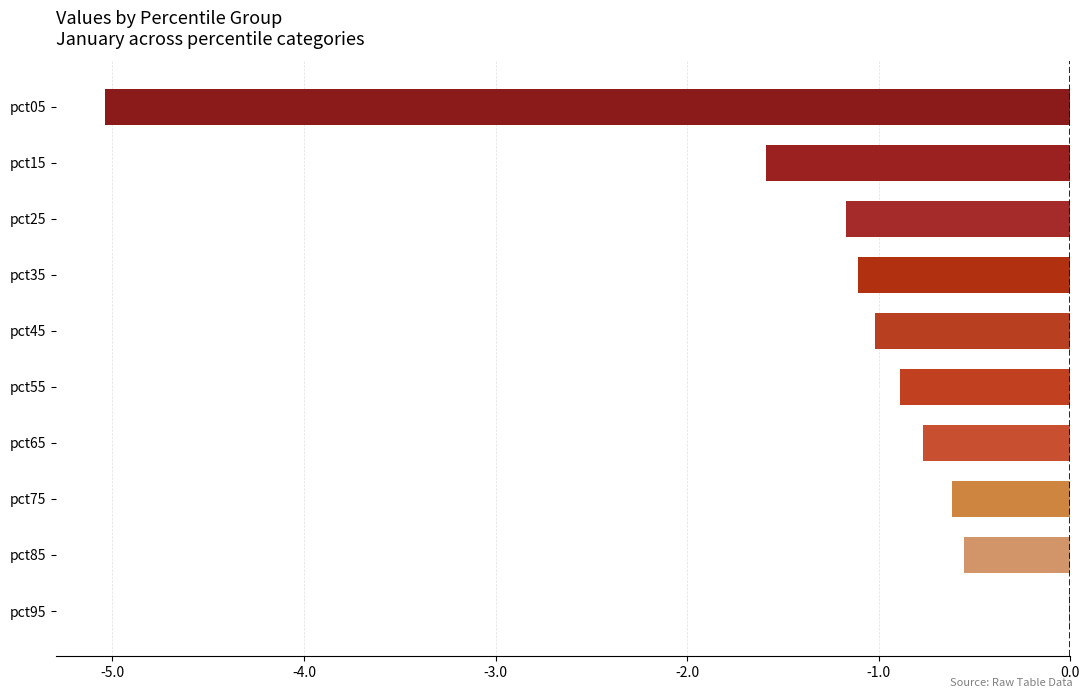

Which label corresponds to the largest value in the chart?

pct95